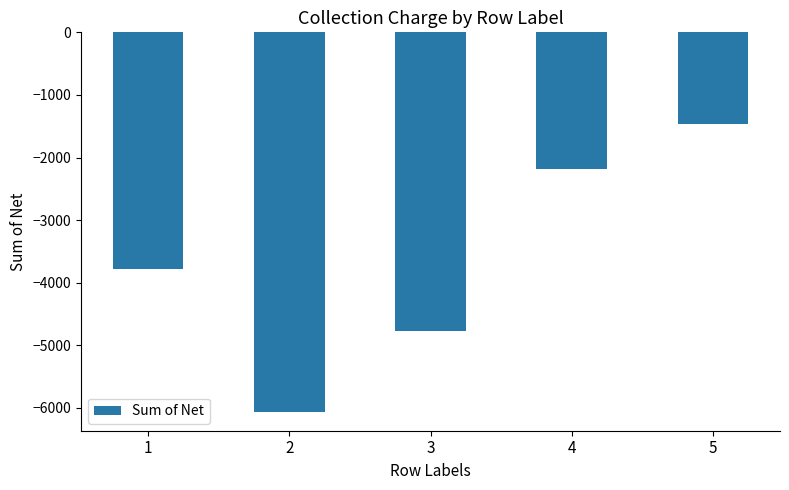

What is the value of the 5th bar from the left?

-1470.0